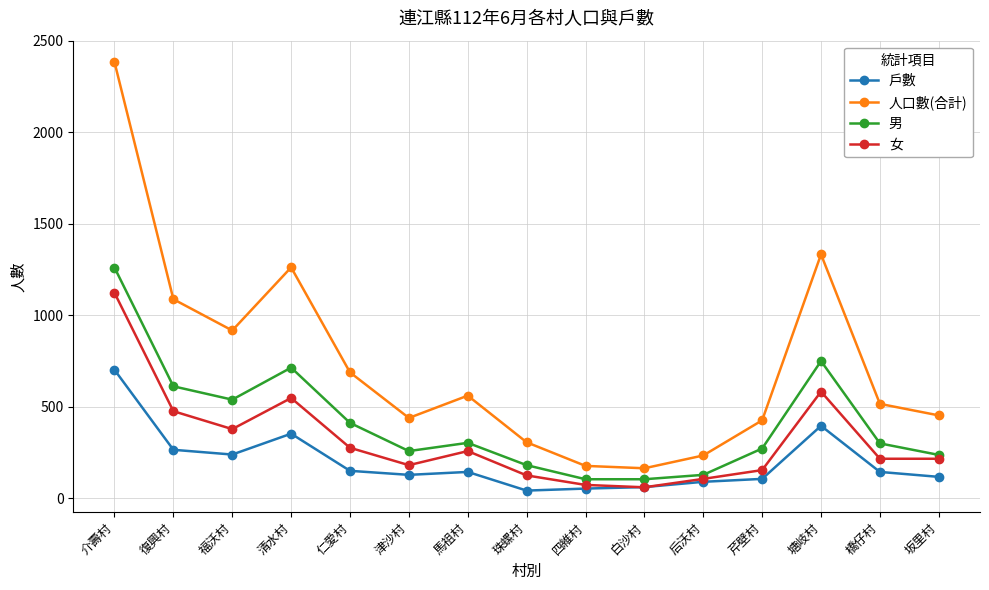

At which label does 人口數(合計) reach its peak?

介壽村